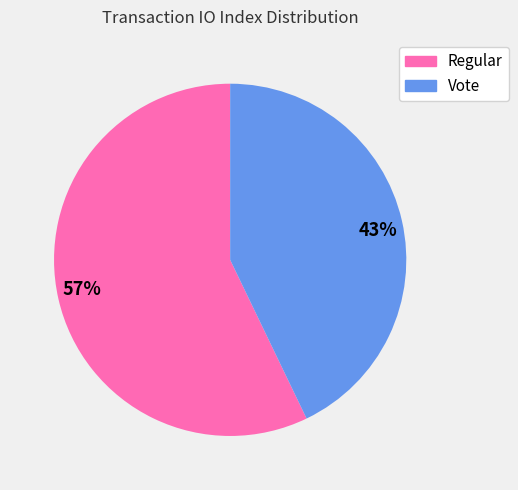

Is 43% the majority of the pie?

No